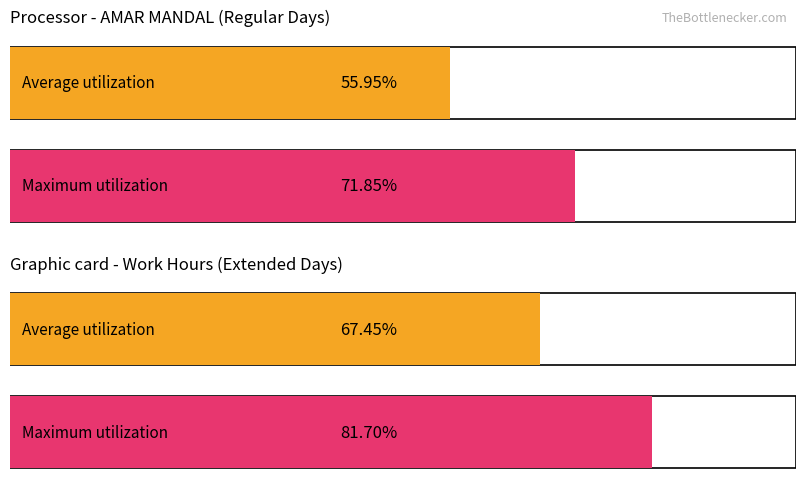

How many bars are there in each group?

2